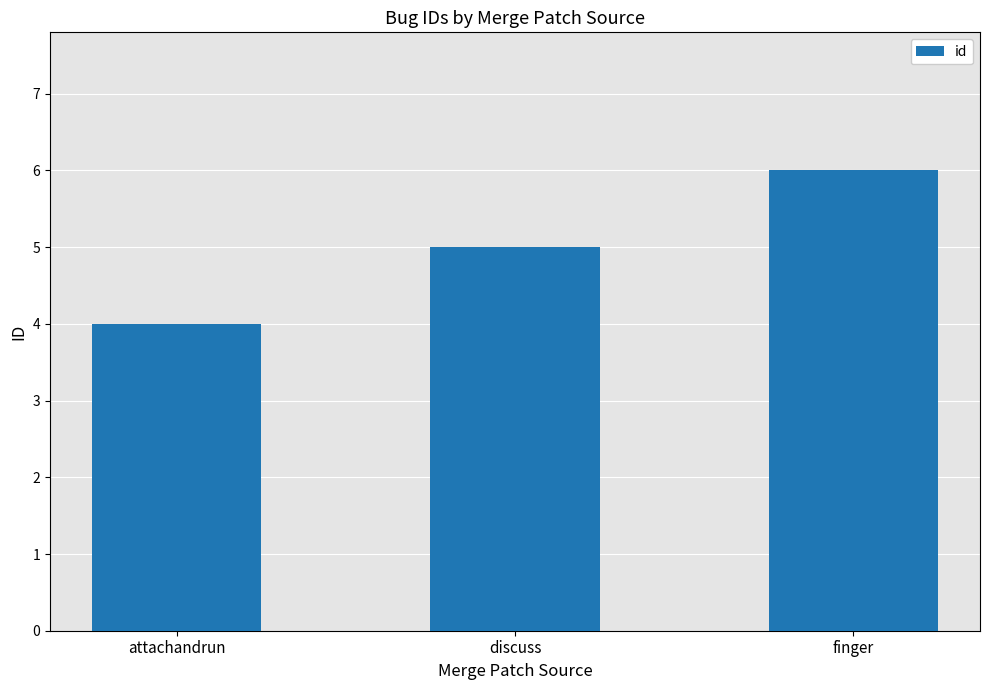

The chart shows a value of 2 at finger. True or false?

False